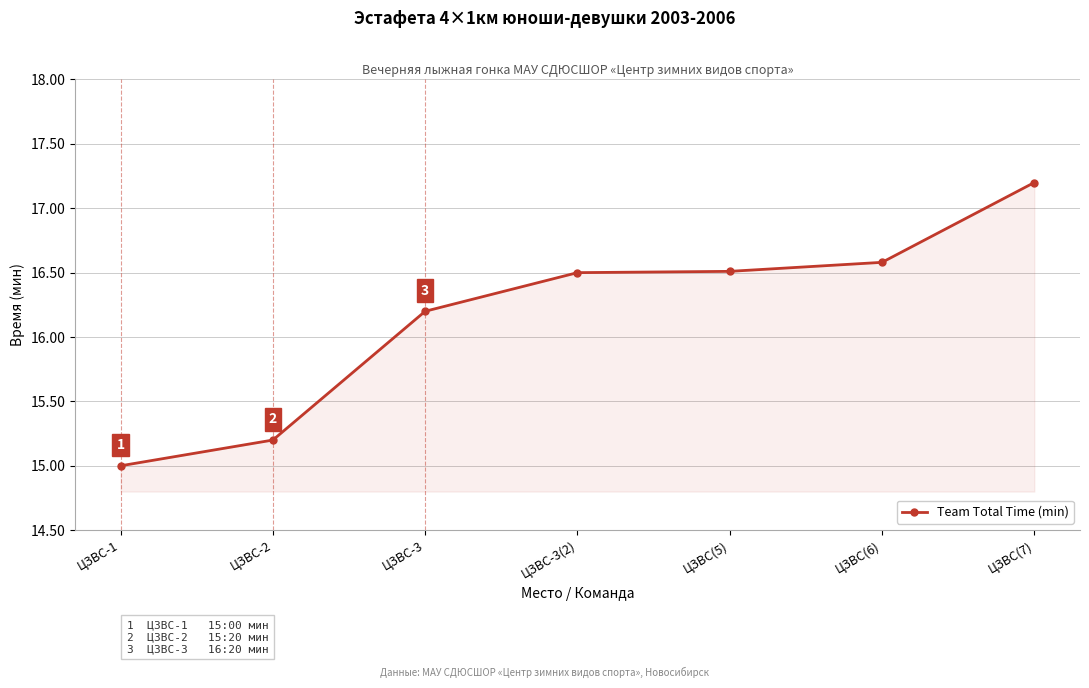

Is it true that the value at ЦЗВС-3 is 4.4?

False